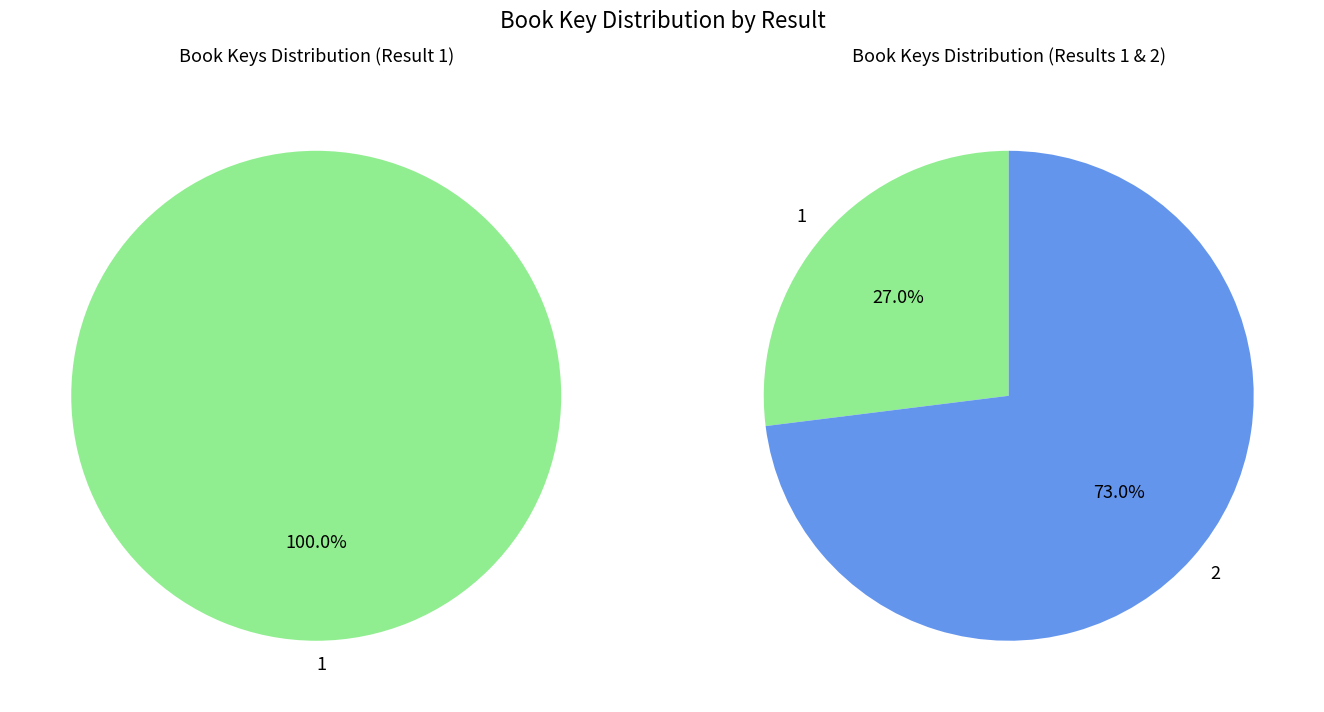

Is there any slice that represents more than half of the pie?

Yes